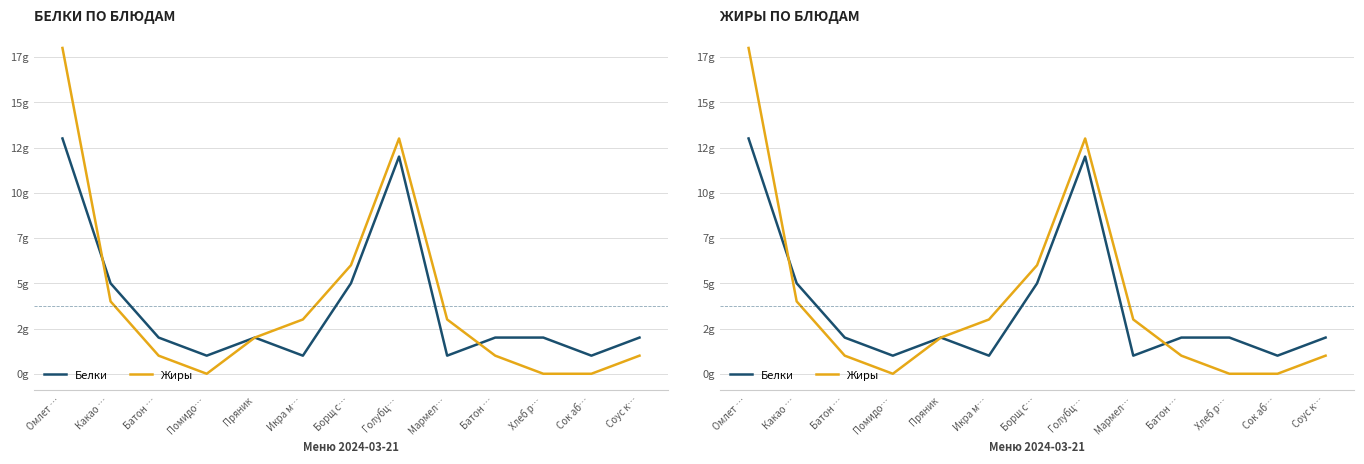

Which category has the highest value across all series?

Омлет …